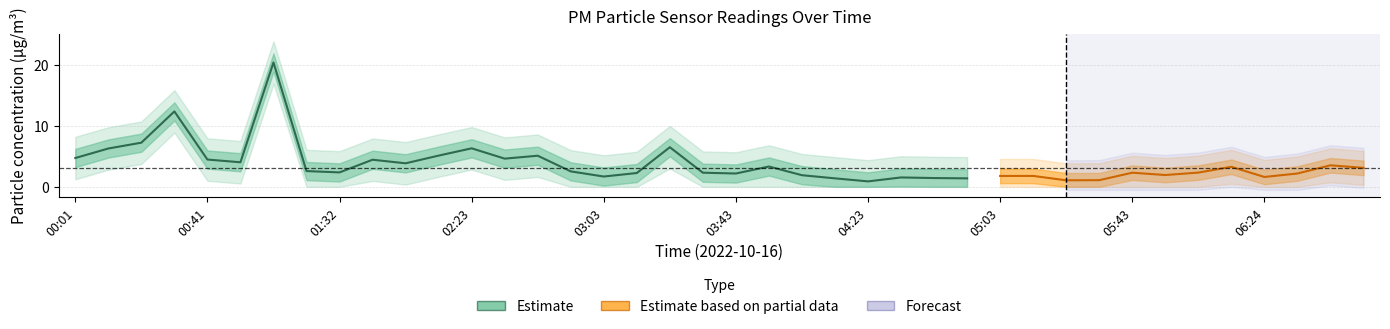

Between 01:01 and 05:03, which is larger?

01:01